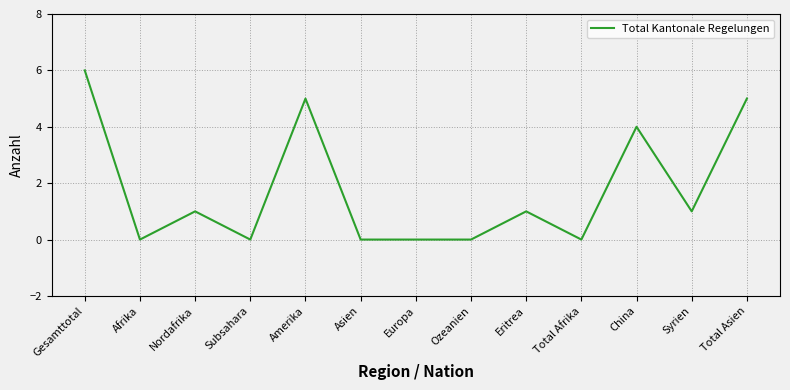

Reading left to right, extract all data points from this chart.

Gesamttotal=6	Afrika=0	Nordafrika=1	Subsahara=0	Amerika=5	Asien=0	Europa=0	Ozeanien=0	Eritrea=1	Total Afrika=0	China=4	Syrien=1	Total Asien=5